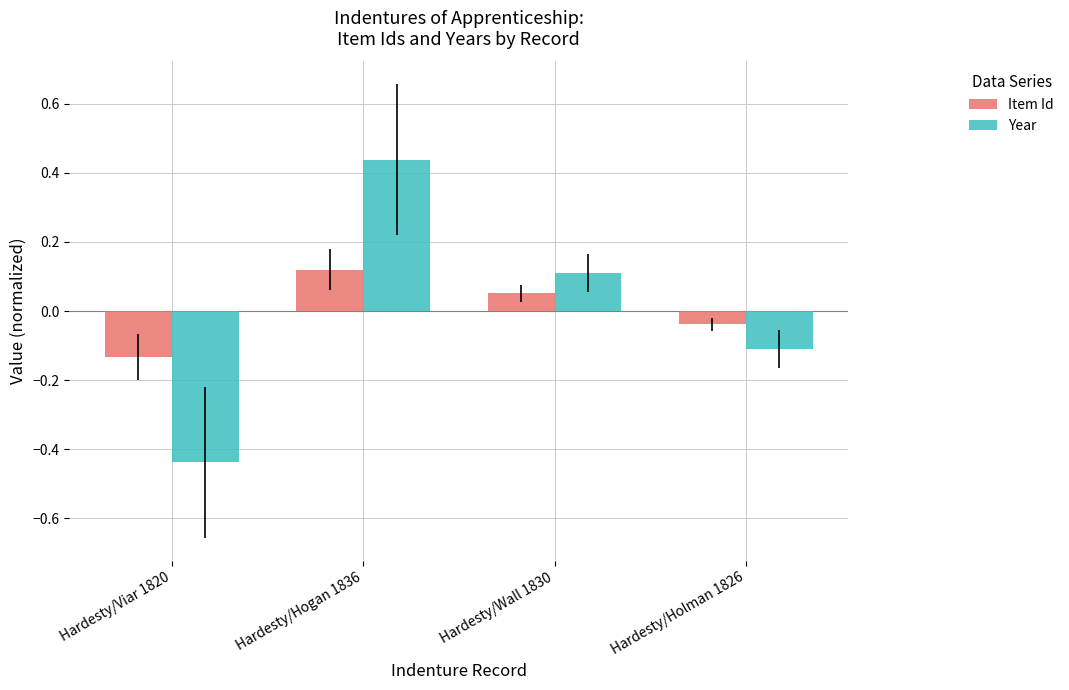

Where is Item Id nearest to the value 0?

Hardesty/Holman 1826